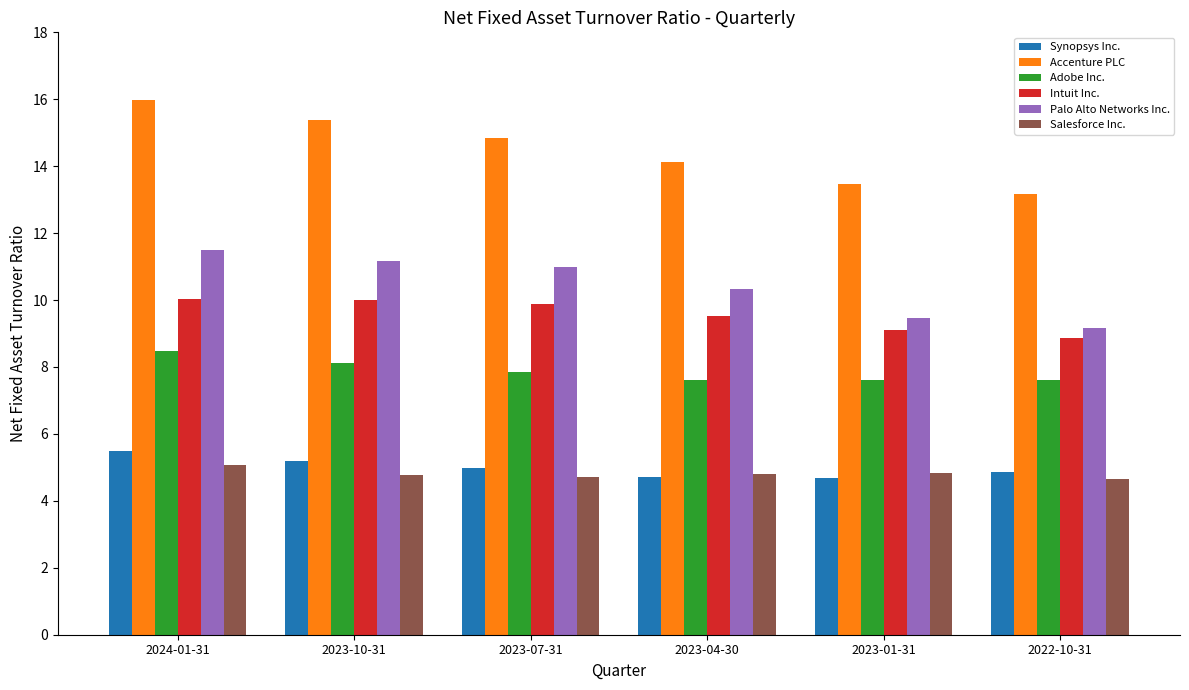

At which label is Accenture PLC closest to 14?

2023-04-30